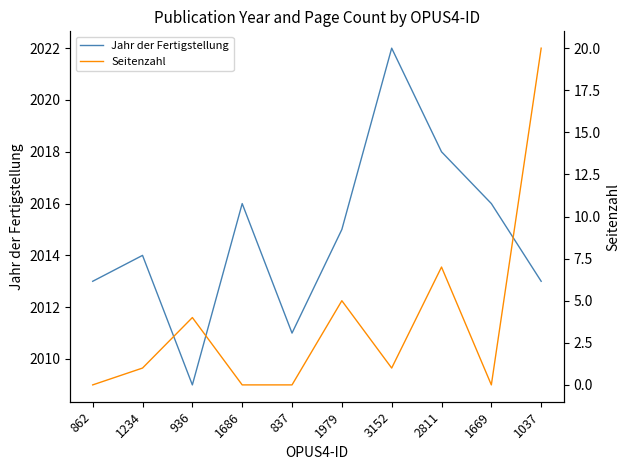

How many interior local valleys does the Jahr der Fertigstellung series have?

2